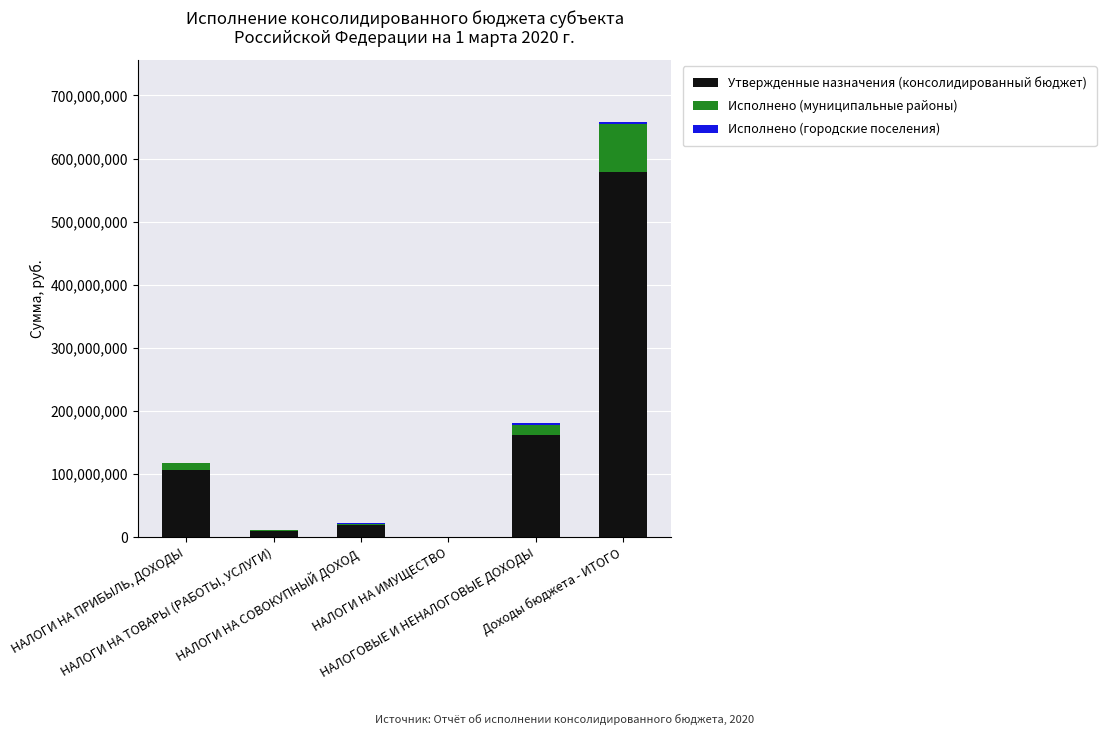

What is the maximum value for Утвержденные назначения (консолидированный бюджет)?

579327691.4